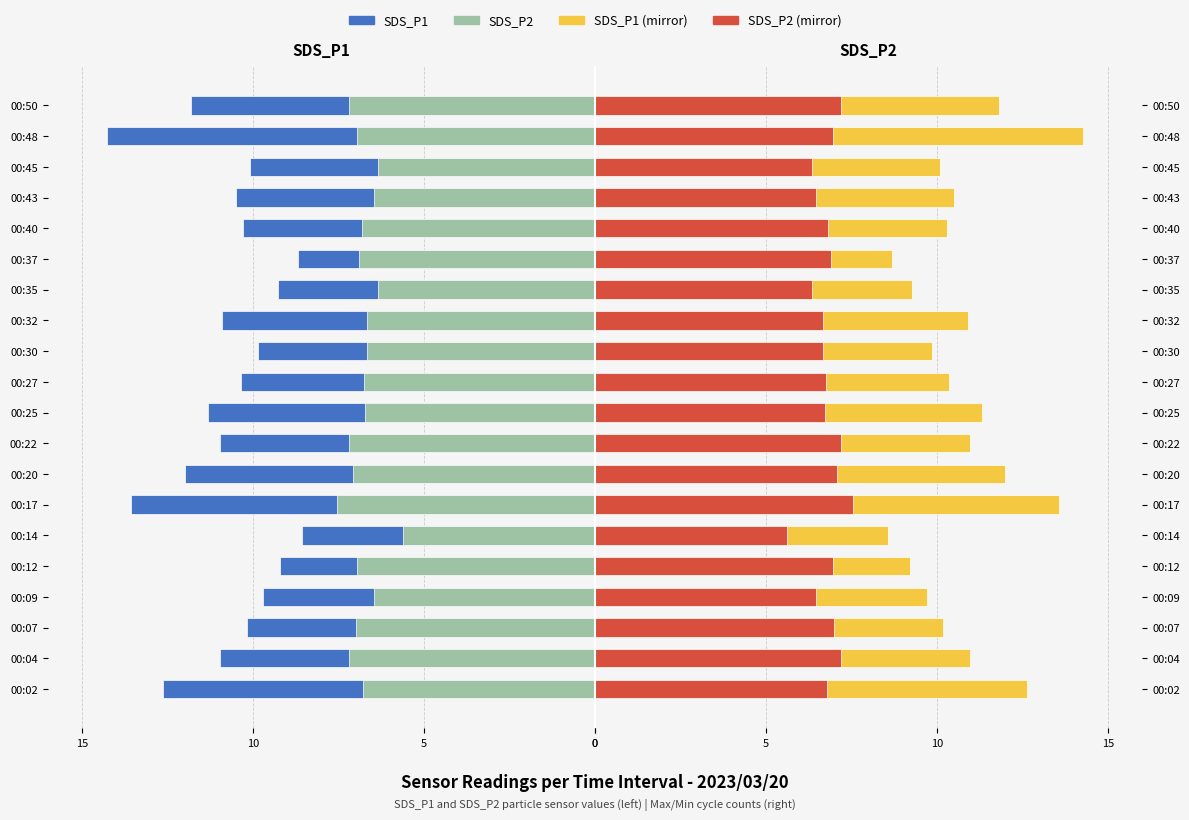

What is the average value of the SDS_P2 series?

-6.8